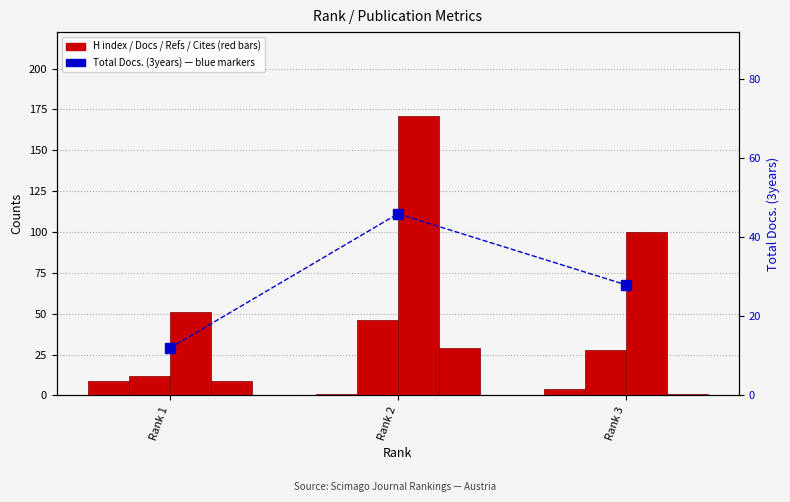

The value of Total Docs. (3years) at Rank 2 is 46. True or false?

True